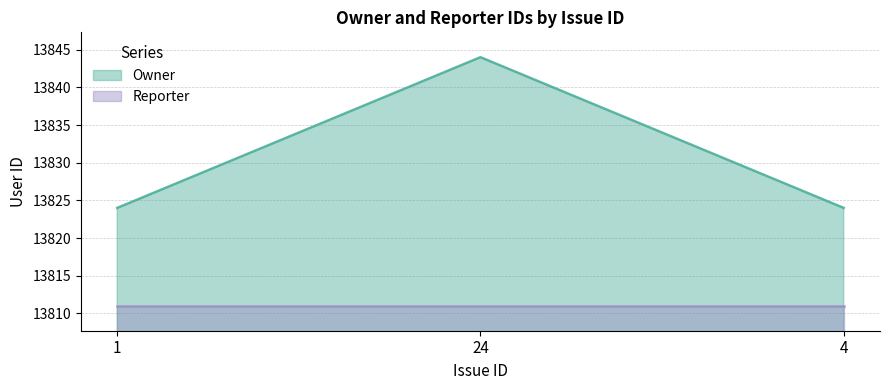

The chart shows a value of 18150 at 1. True or false?

False